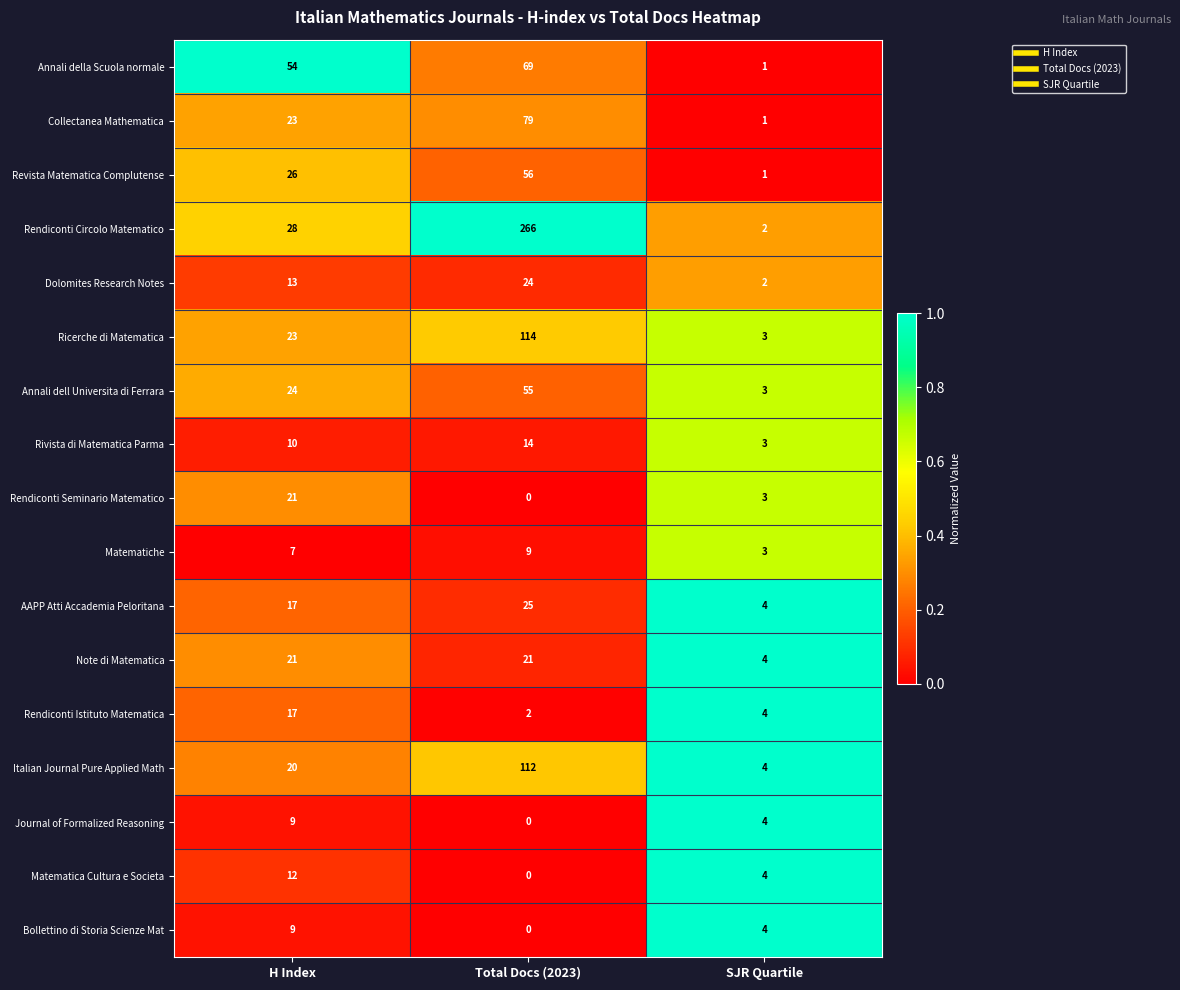

Between Total Docs (2023) and SJR Quartile, which series saw the biggest shift?

Rendiconti Circolo Matematico